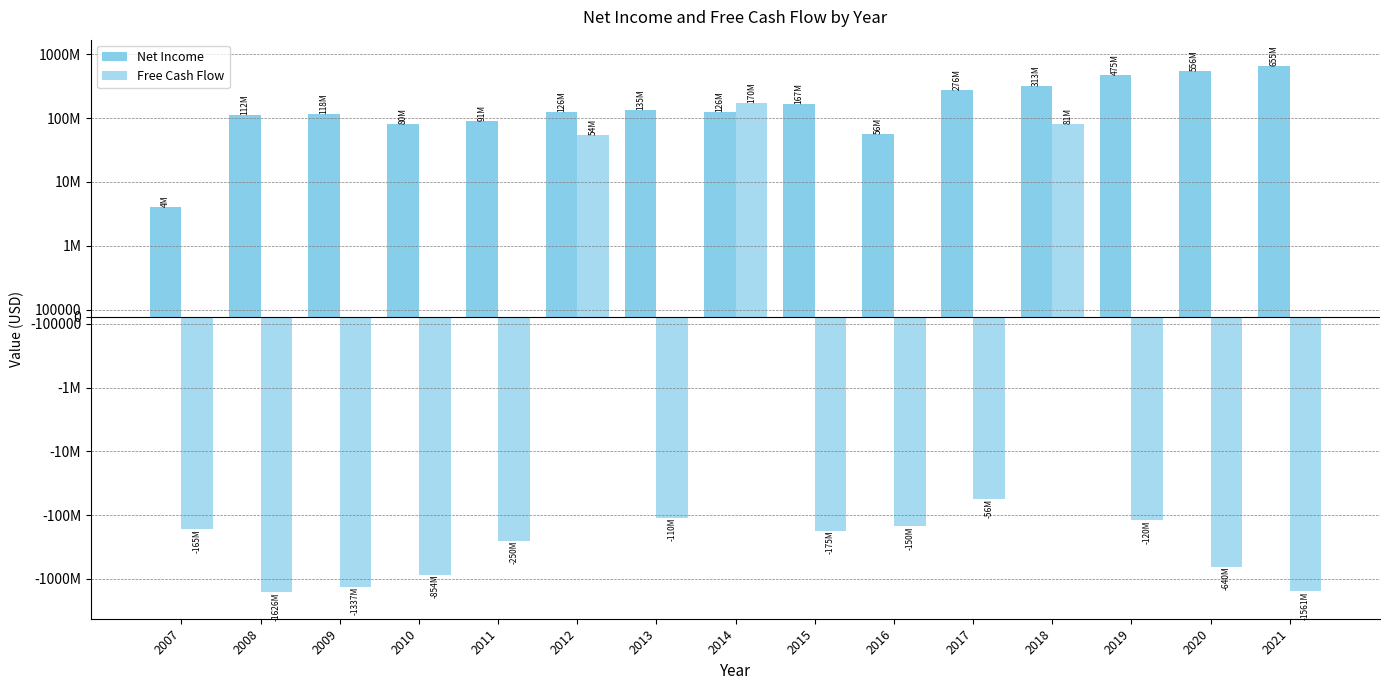

What are all the series names shown in the legend?

Net Income, Free Cash Flow